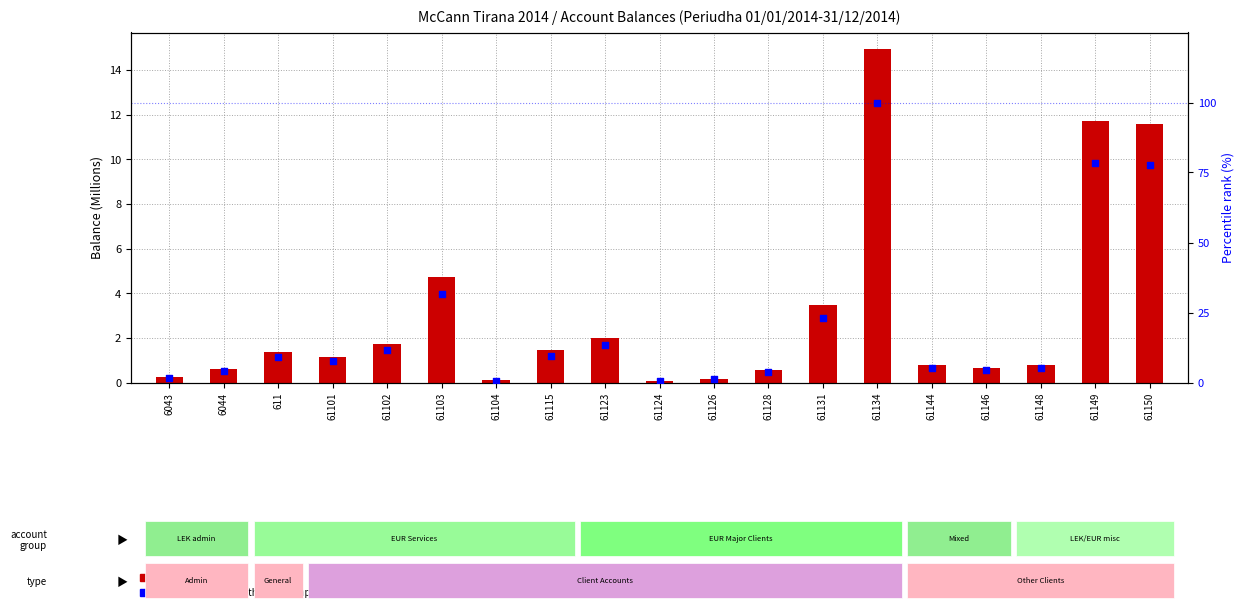

Which series has the largest total across all categories?

percentile rank within the sample